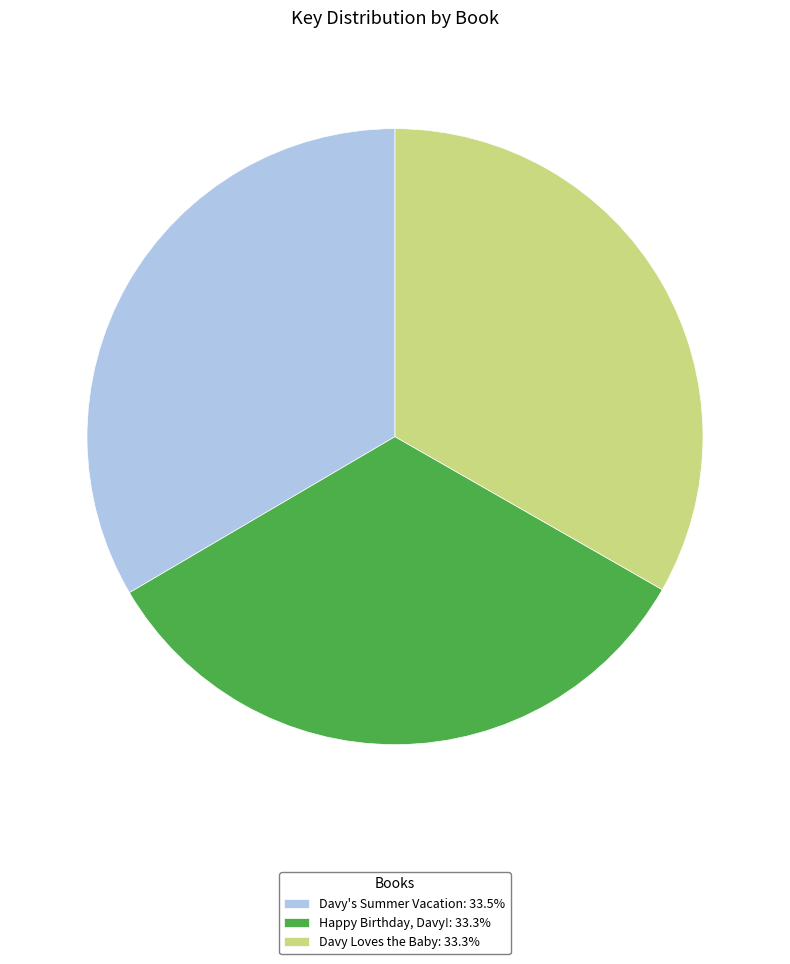

Is there a majority slice in this chart?

No